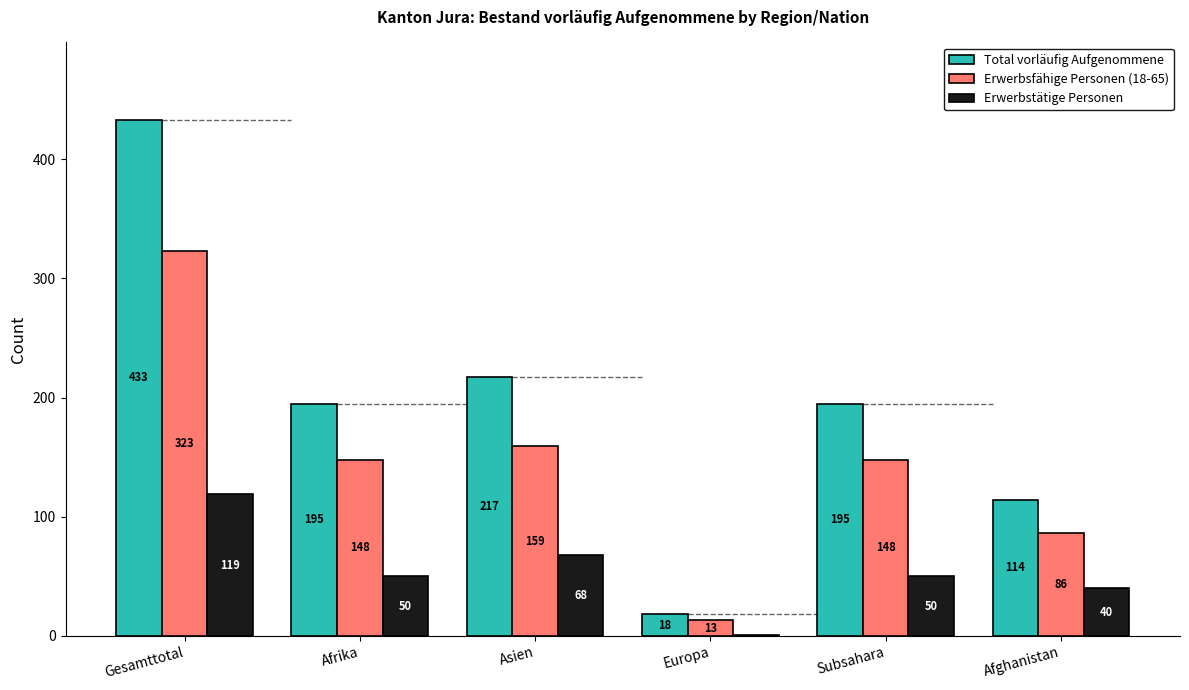

Where is Total vorläufig Aufgenommene nearest to the value 225?

Asien